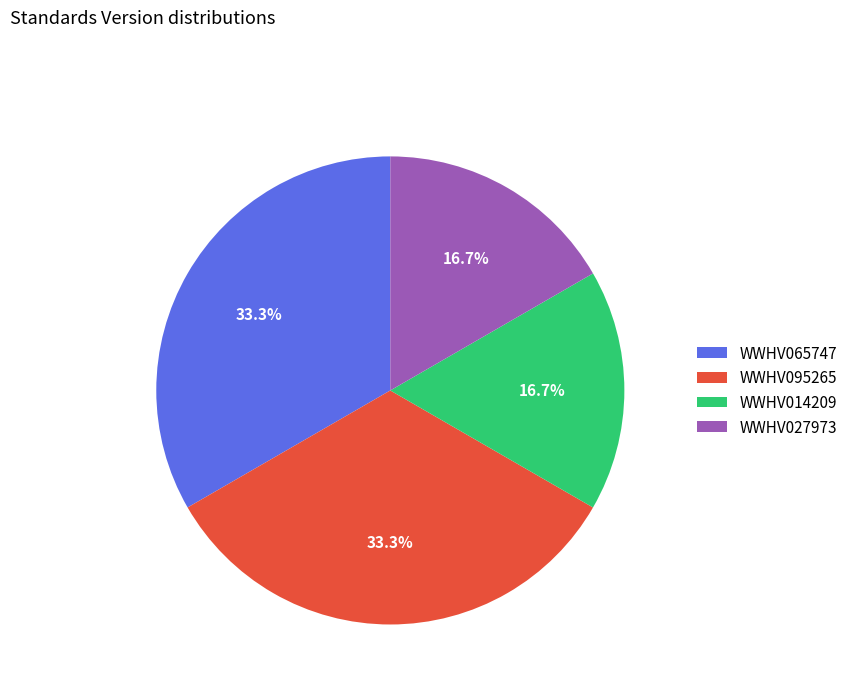

What percentage is the WWHV065747 slice, to the nearest percent?

33%